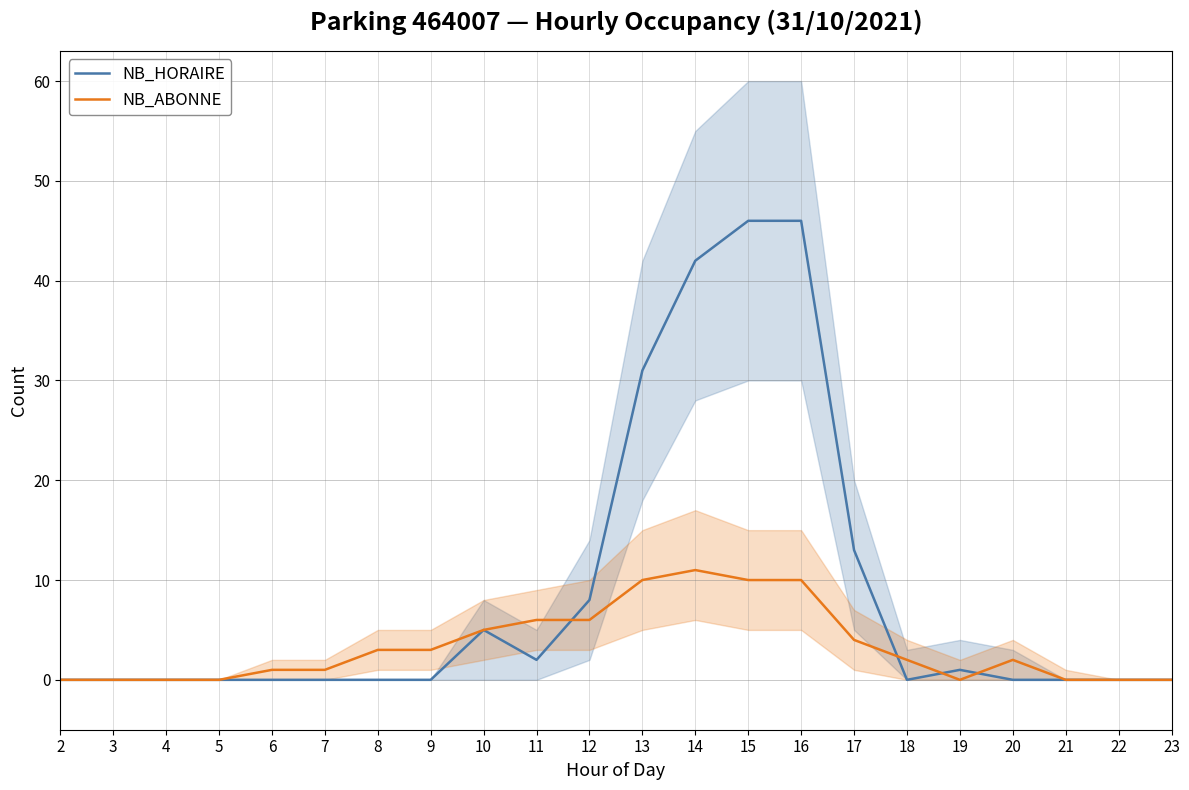

At which label does NB_HORAIRE reach its minimum?

2